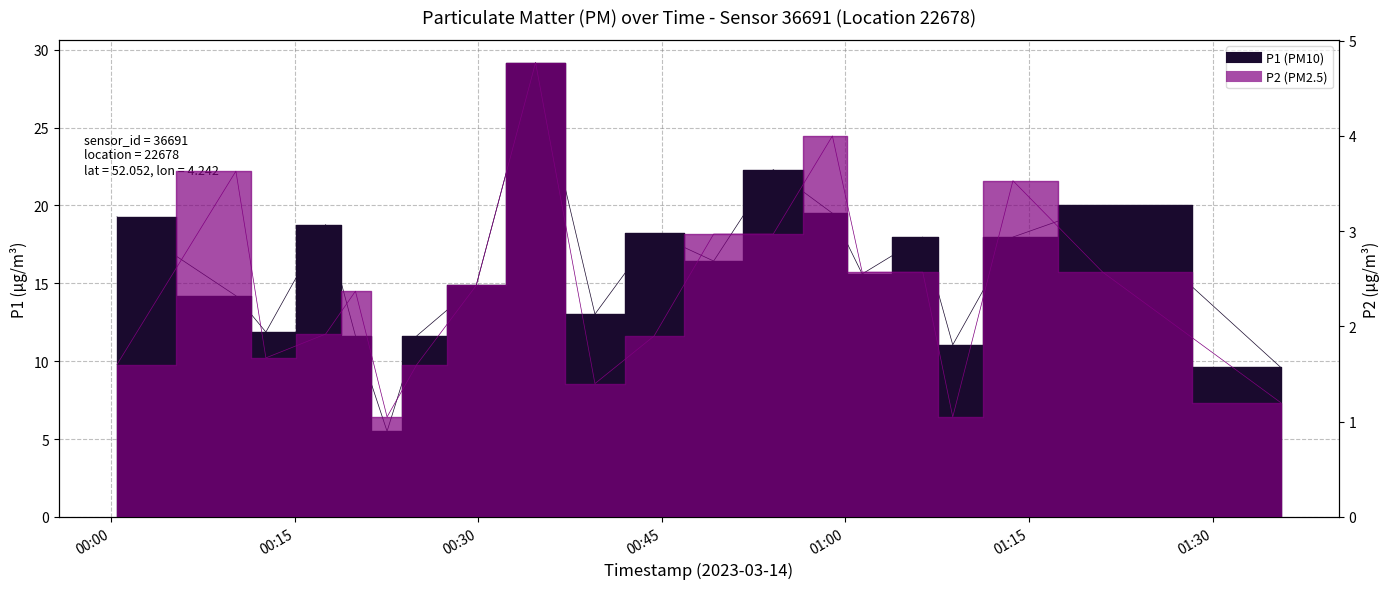

What is the difference between the maximum and minimum values in the P2 series?

3.7